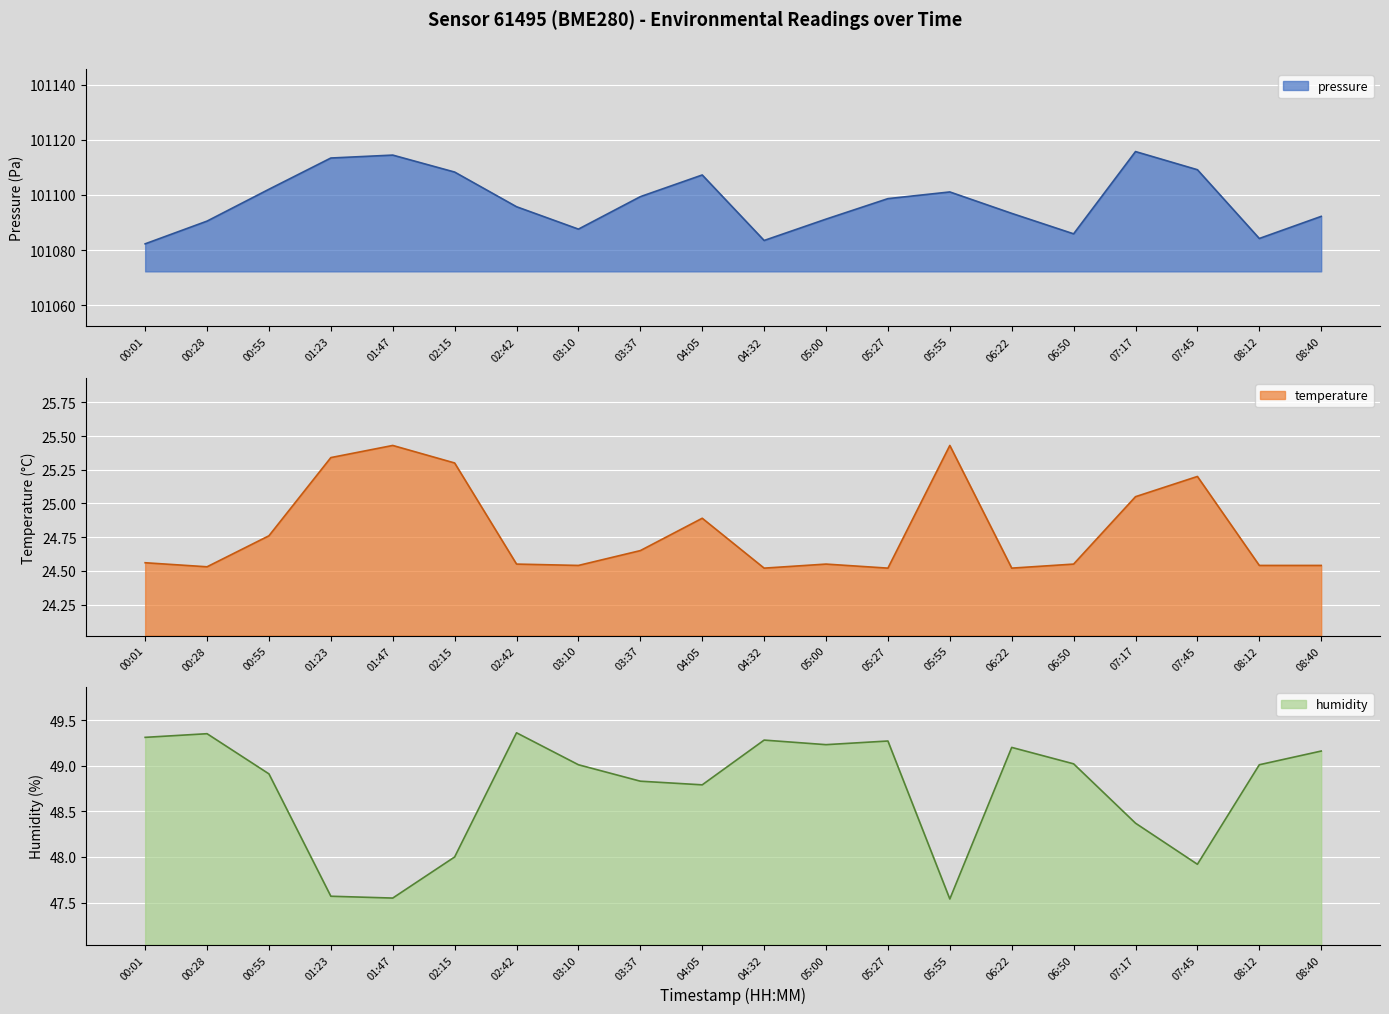

What are all the series names shown in the legend?

pressure, temperature, humidity